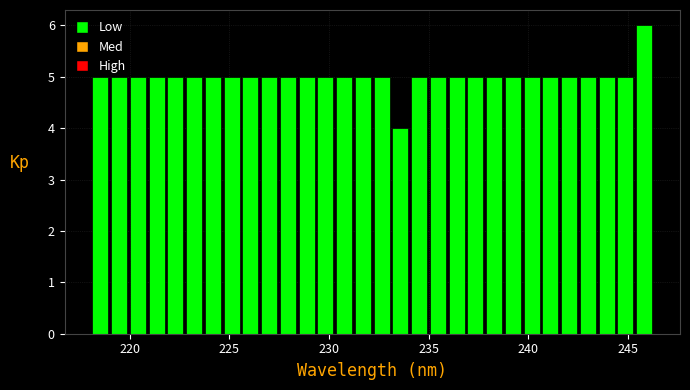

Around what value on the x-axis is the tallest bar? Give the approximate position of its centre, as read against the axis.

246.0